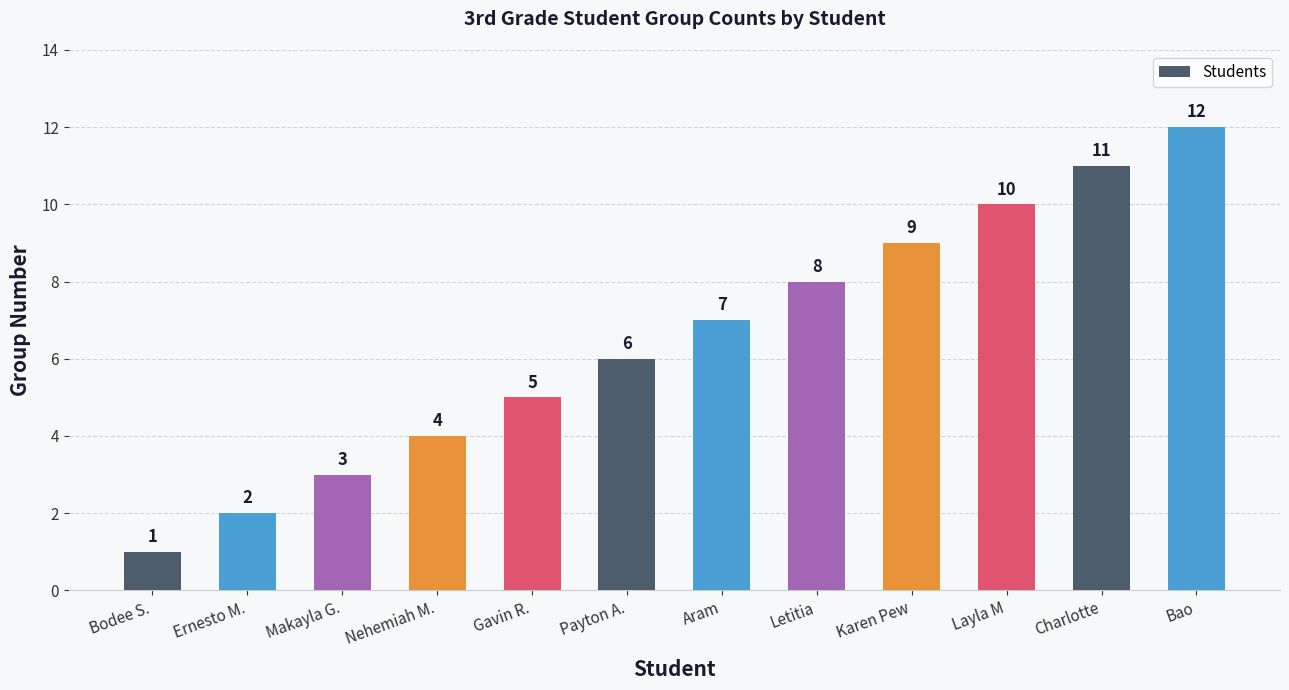

Count the number of categories in the chart.

12